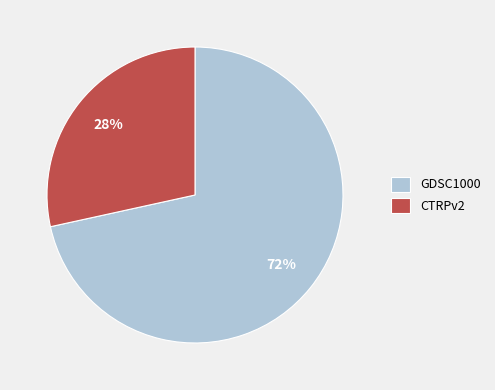

Count the number of slices in the pie.

2